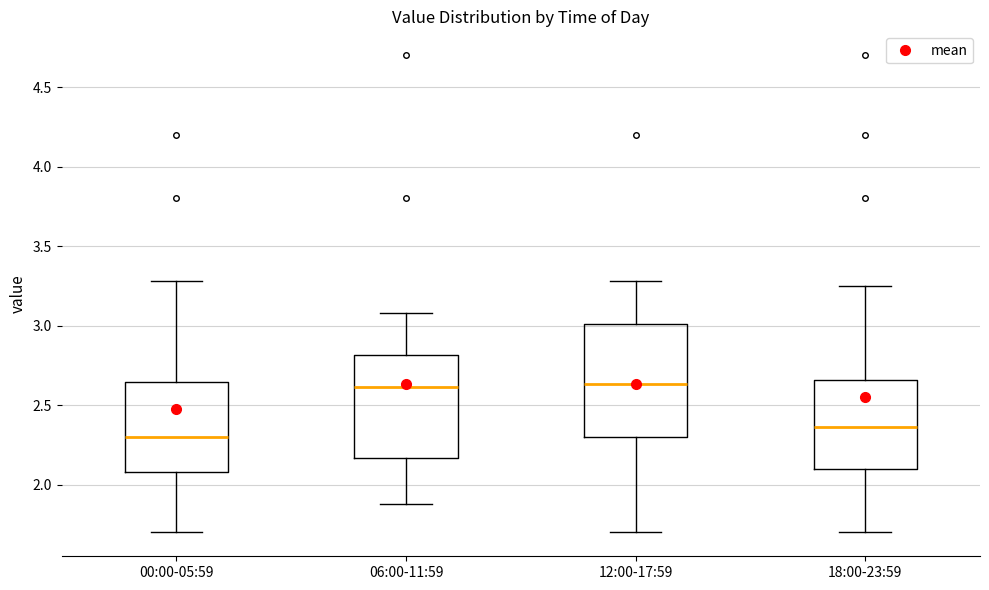

Which box is the tallest, from its lower edge to its upper edge?

12:00-17:59